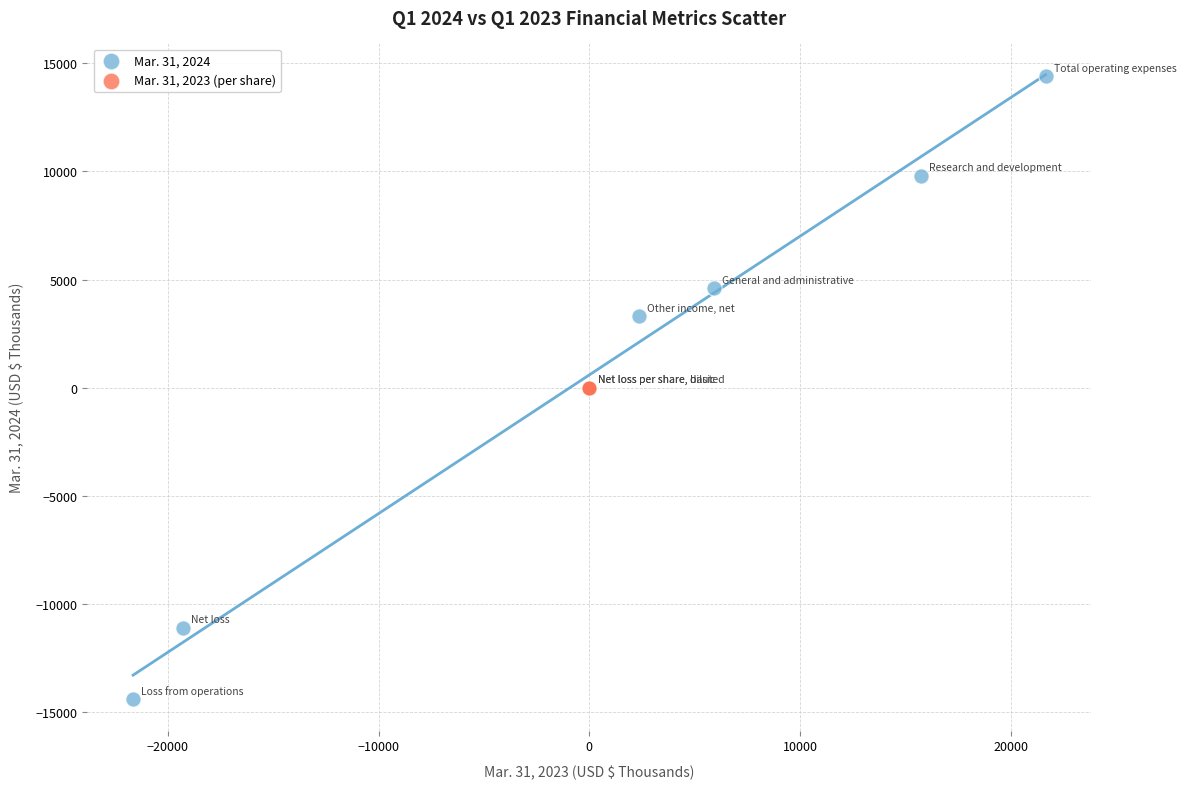

What are all the series names shown in the legend?

Mar. 31, 2024, Mar. 31, 2023 (per share)